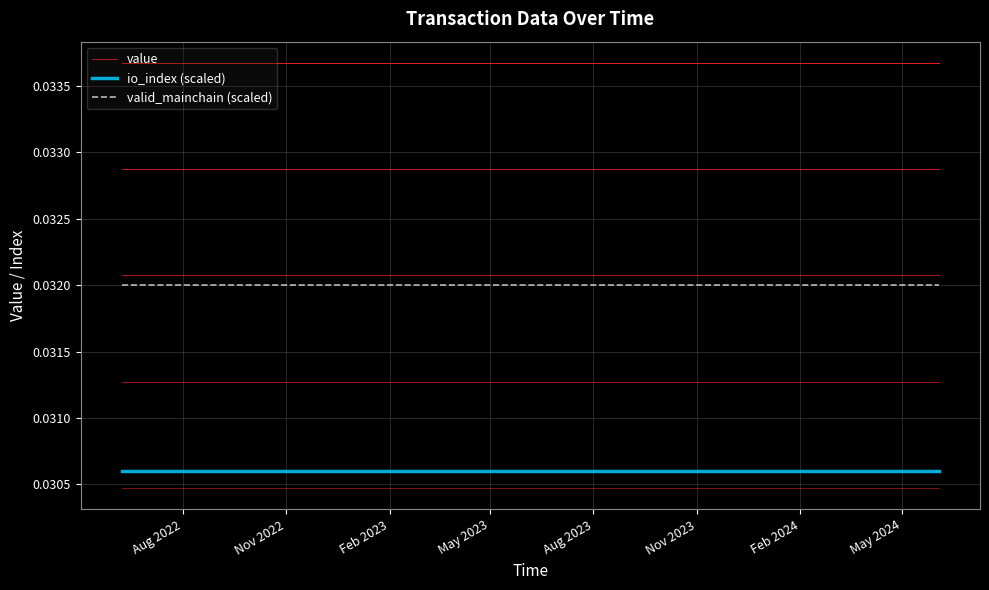

True or false: io_index (scaled) and value cross at least once.

False